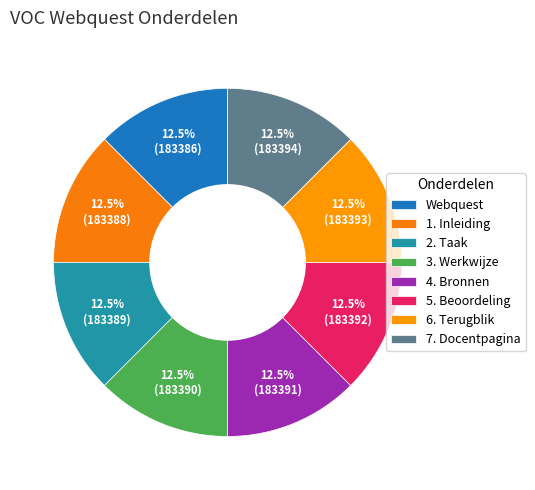

What portion of the pie excludes 2. Taak?

87.5%